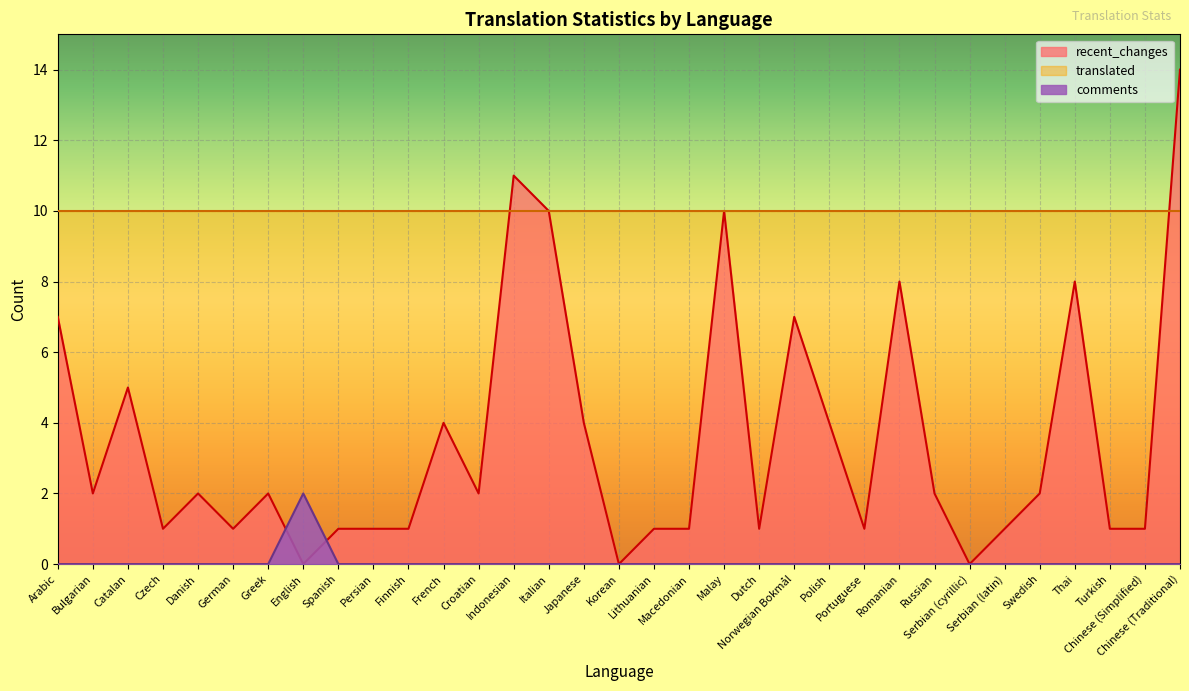

Rank the series by their maximum value, from lowest to highest.

comments, translated, recent_changes